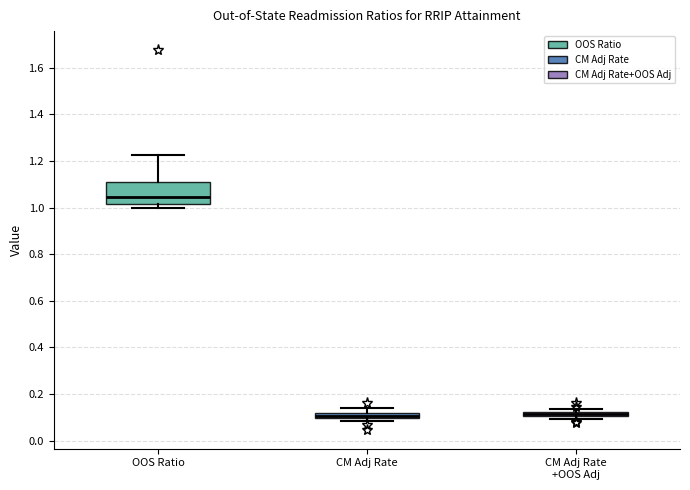

Which box is the tallest, from its lower edge to its upper edge?

OOS Ratio